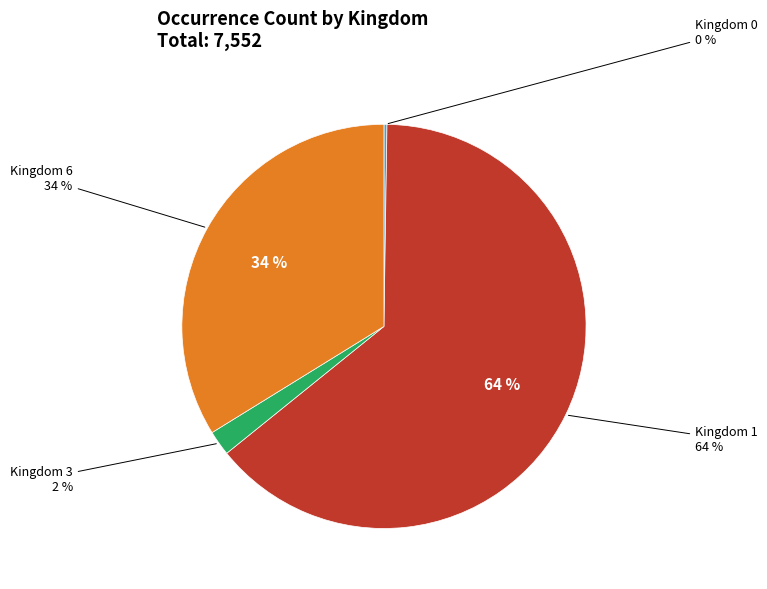

Between 1 and 6, which is larger?

1